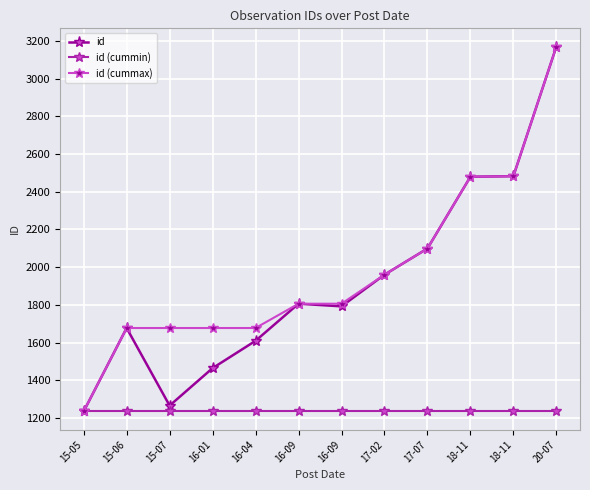

Which has a higher value, 16-09 or 17-07?

17-07